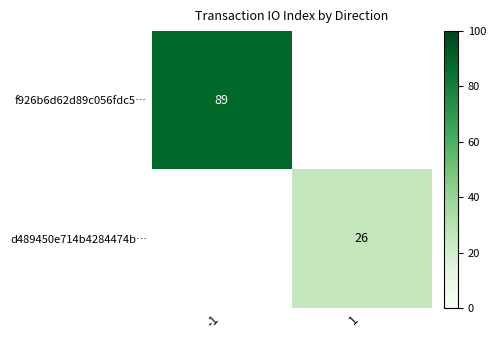

The f926b6d62d89c056fdc5… series shows 89 at -1. True or false?

True